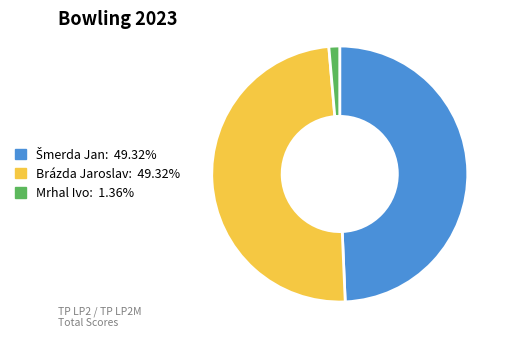

What is the smallest slice in the pie chart?

Mrhal Ivo